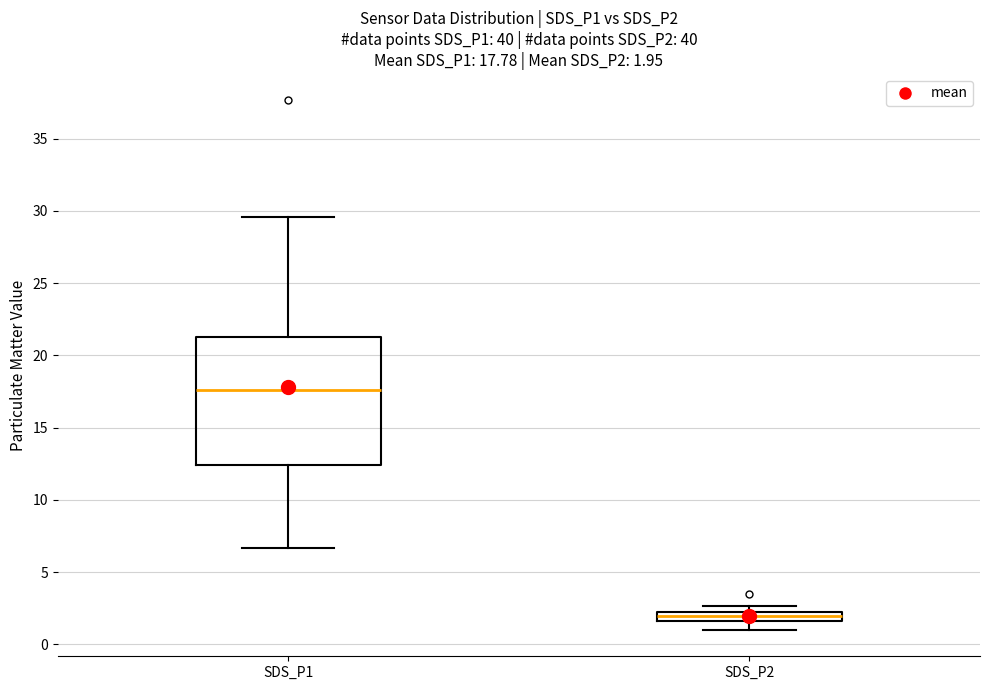

Which box is the tallest, from its lower edge to its upper edge?

SDS_P1